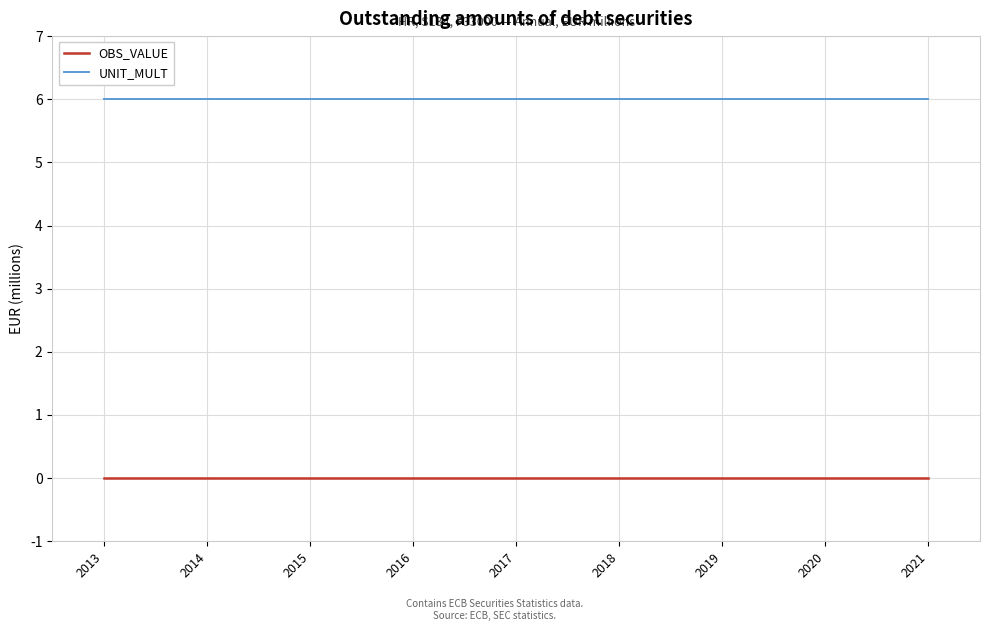

At how many categories does at least one series exceed 5?

9